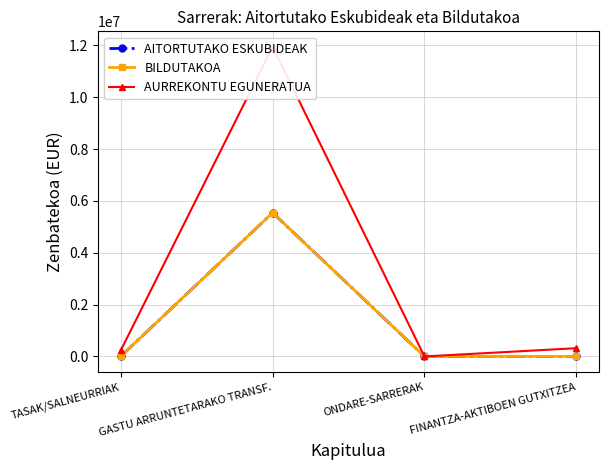

At which category is the sum across all series the highest?

GASTU ARRUNTETARAKO TRANSF.